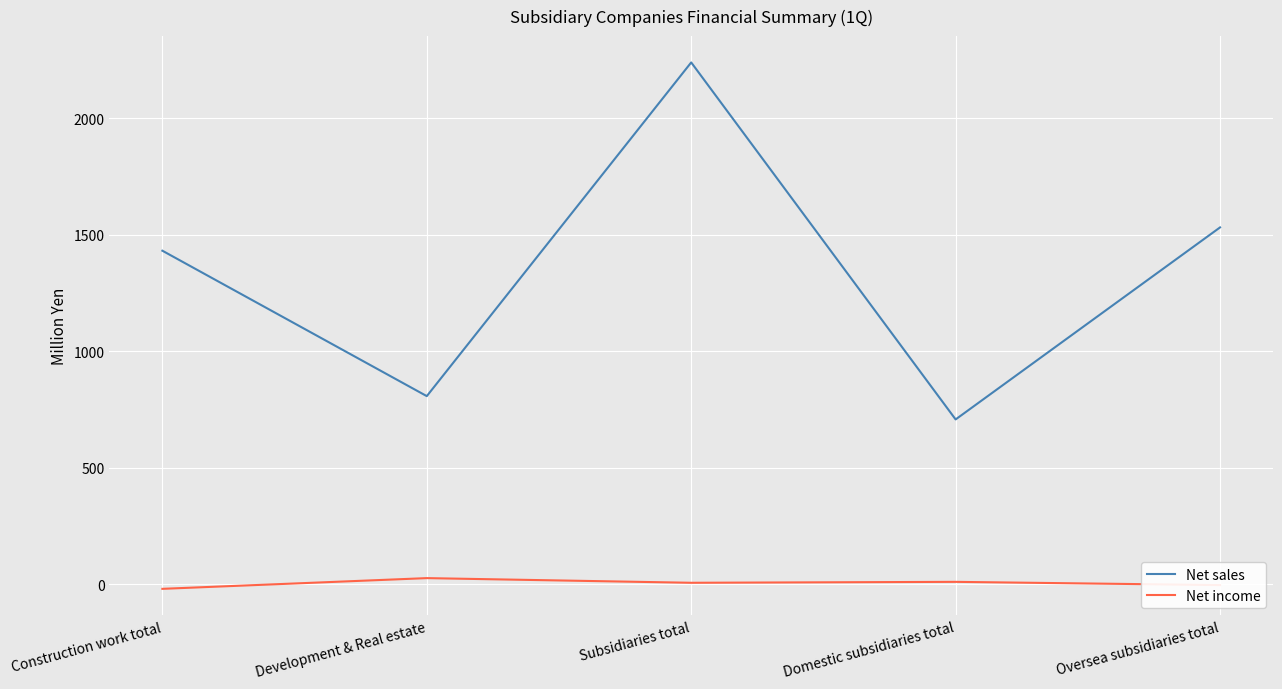

Does the chart have visible grid lines?

Yes